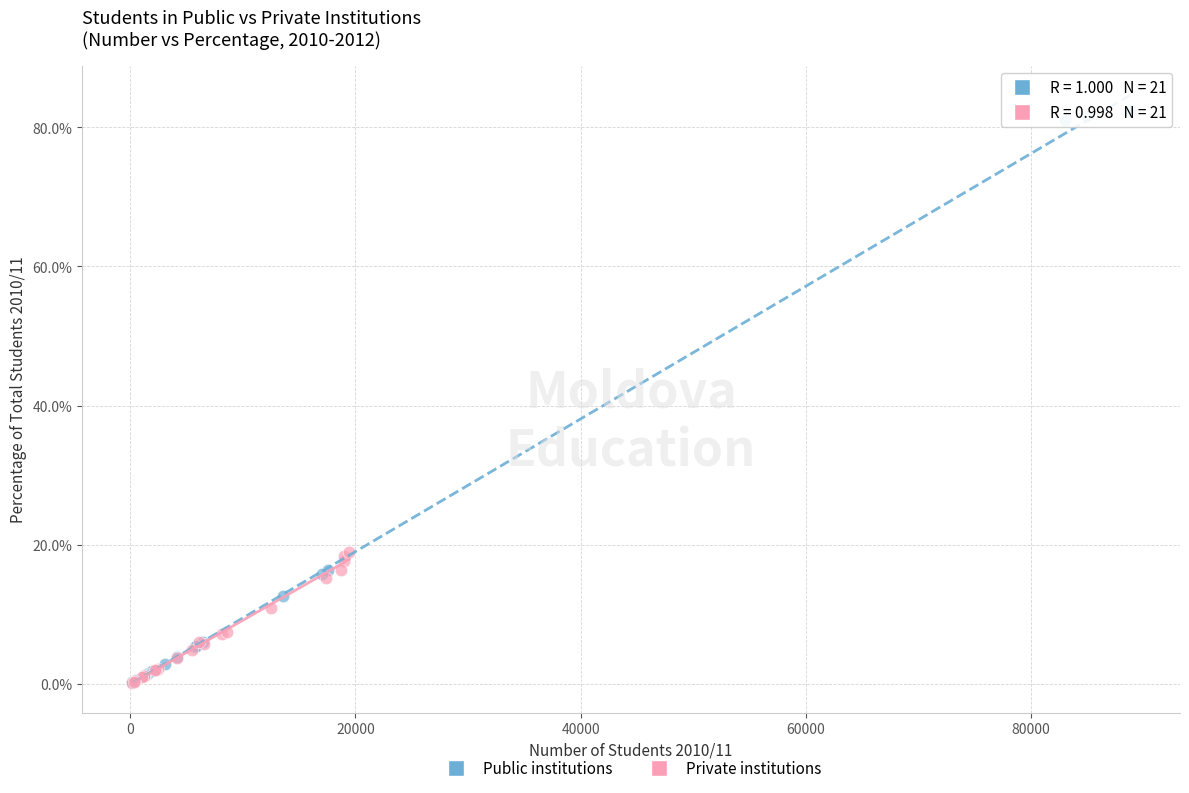

Which series has the largest Y range (max minus min)?

Public institutions